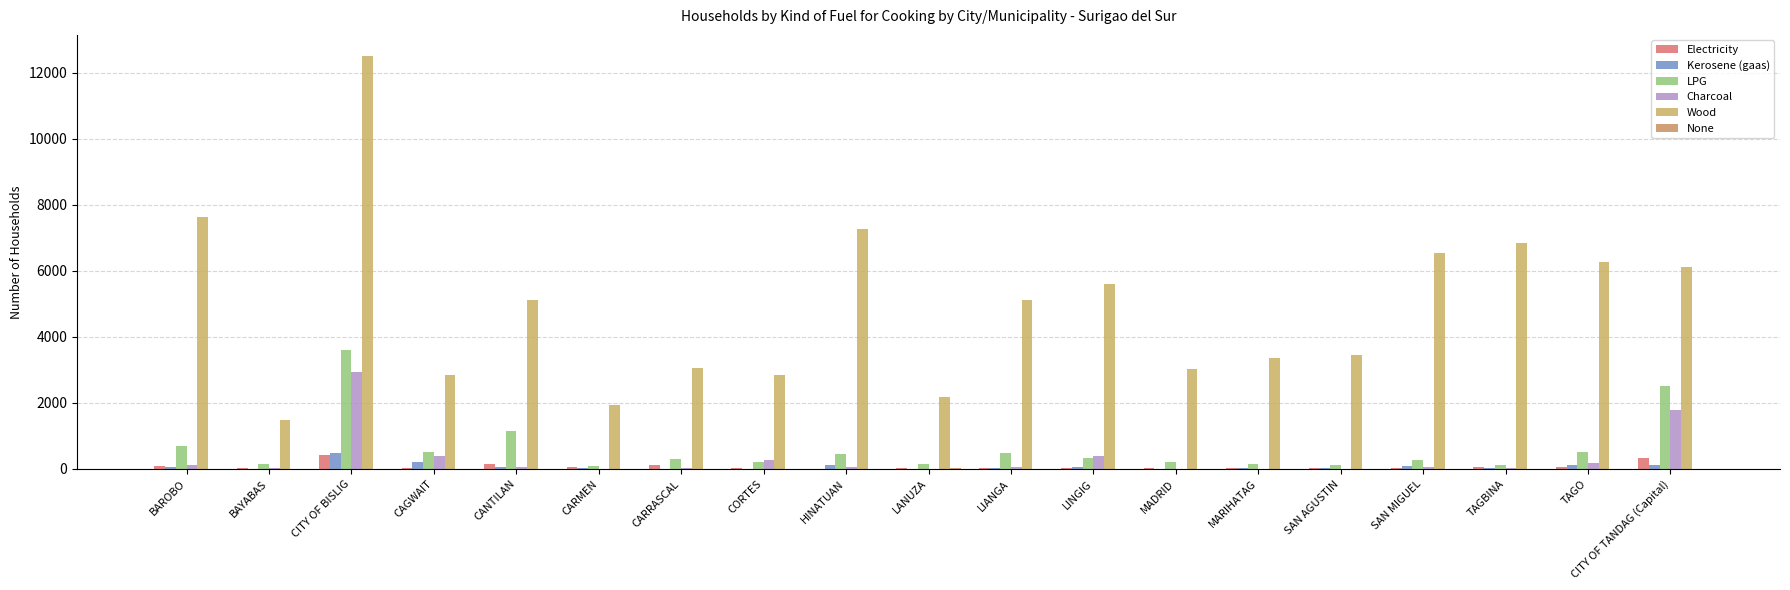

Reading left to right, what are all the values shown in this chart?

Electricity: 90	25	437	25	155	59	133	20	0	36	25	26	31	25	38	40	61	48	321
Kerosene (gaas): 51	5	475	225	69	40	5	6	126	5	35	61	10	19	35	83	41	115	110
LPG: 702	152	3600	526	1158	92	297	205	463	160	494	338	207	146	126	276	107	523	2520
Charcoal: 112	32	2949	398	60	10	30	266	71	5	66	390	10	5	10	70	30	193	1783
Wood: 7636	1469	12527	2840	5123	1951	3073	2838	7259	2171	5116	5591	3024	3362	3464	6530	6837	6260	6134
None: 0	0	0	0	5	0	0	0	0	20	0	0	0	0	5	0	0	5	0